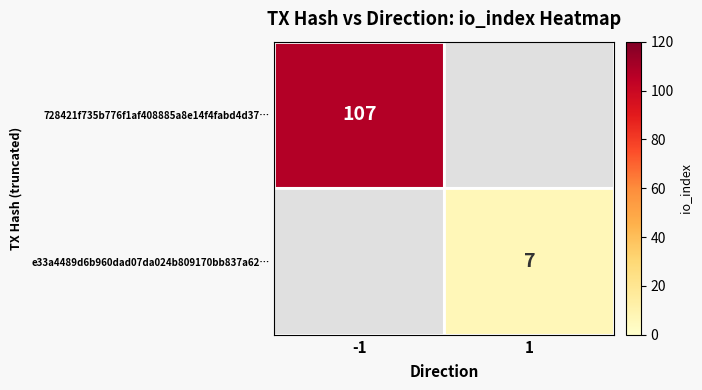

The value of 728421f735b776f1af408885a8e14f4fabd4d37… at -1 is 154. True or false?

False